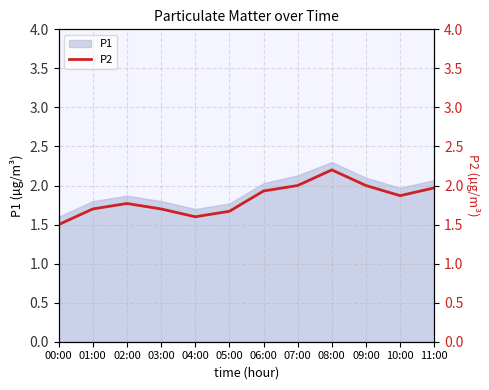

What is the difference between the values at 00:00 and 06:00?

0.4